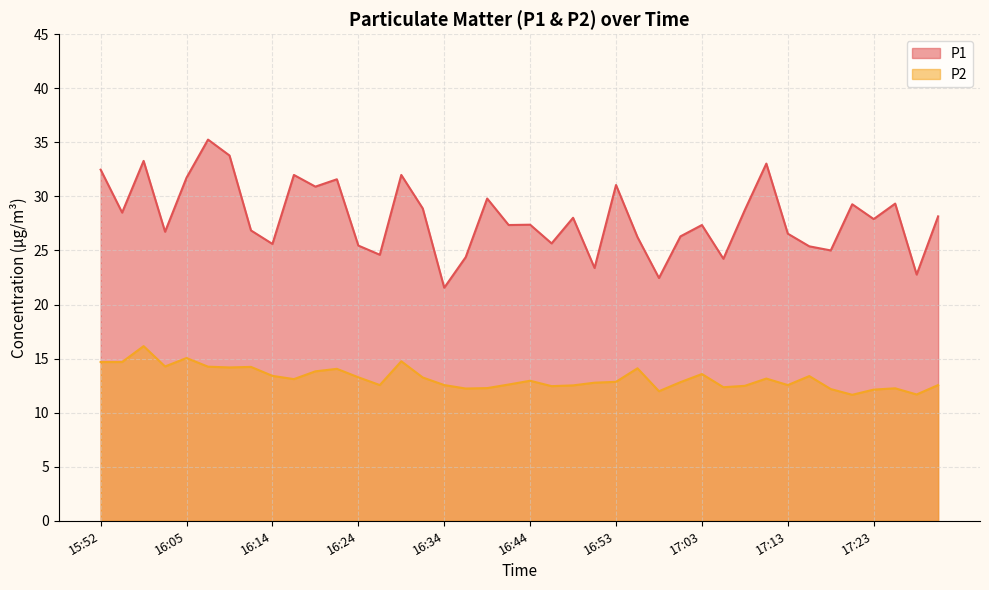

The P1 series shows 10.8 at 17:01. True or false?

False